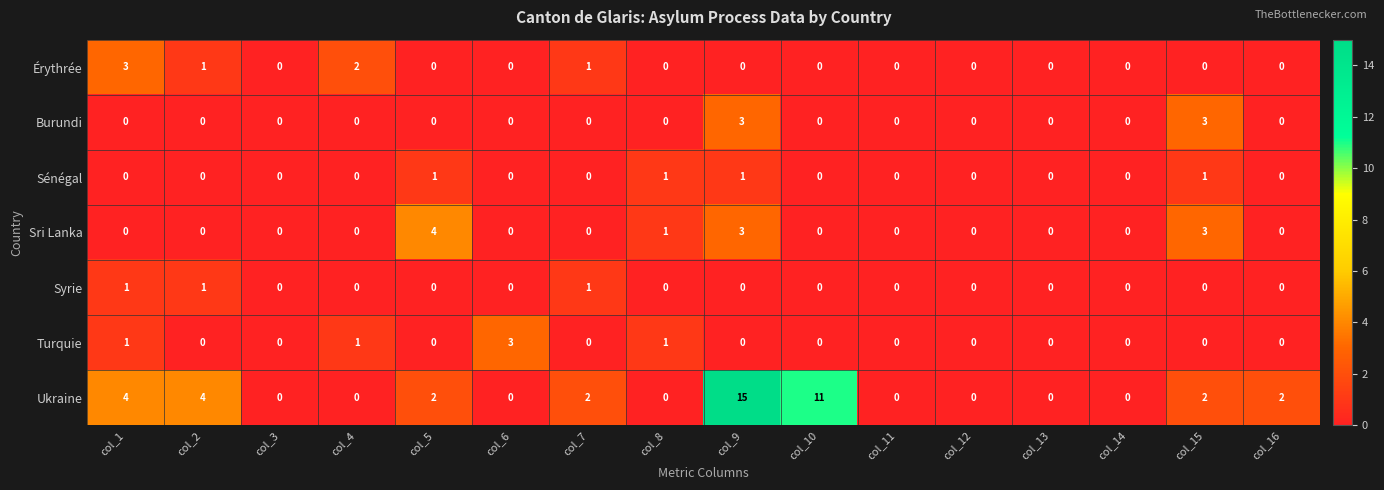

At which category is the sum across all series the highest?

col_9